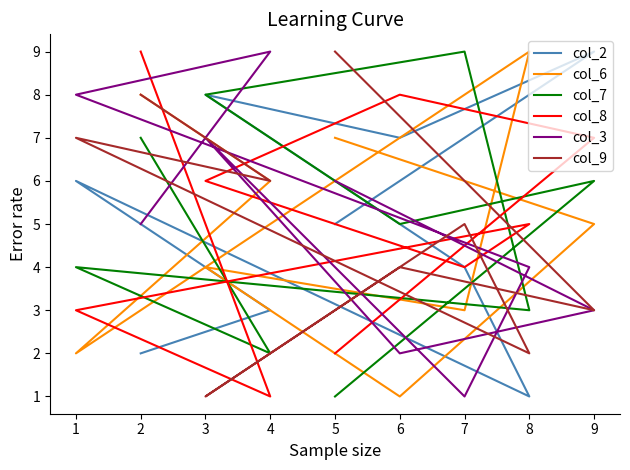

Which series has the largest range (max minus min)?

col_2